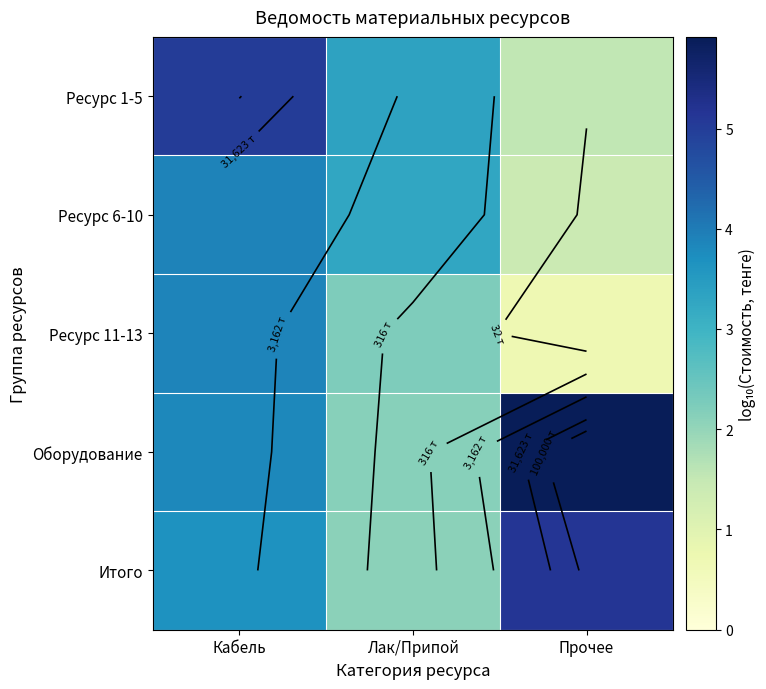

The Итого series shows 7.8 at Прочее. True or false?

False